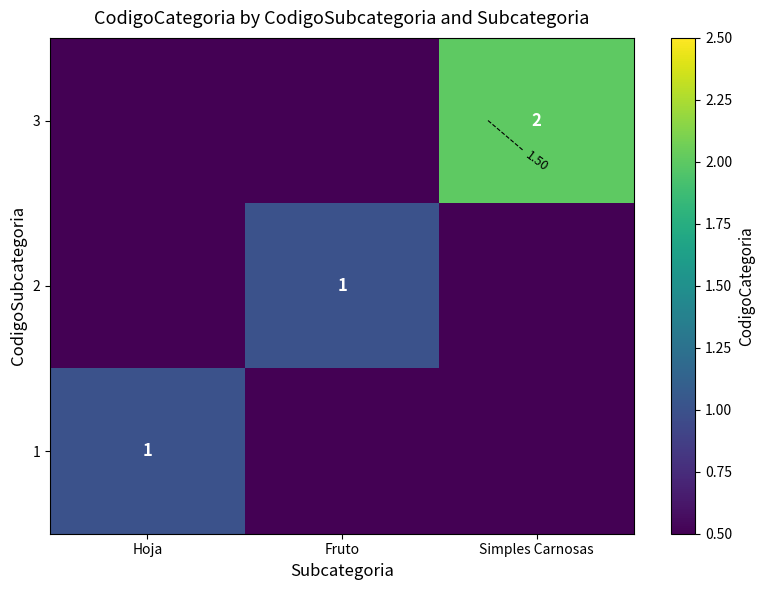

The value of 3 at Hoja is -1. True or false?

False